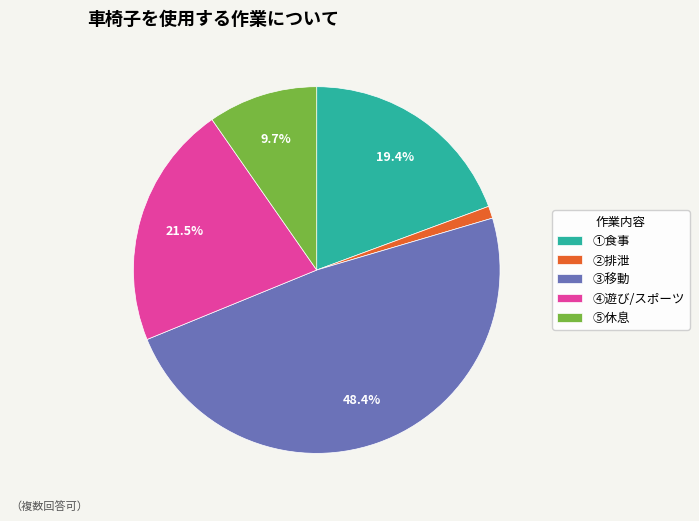

True or false: ①食事 accounts for 19% of the total.

True